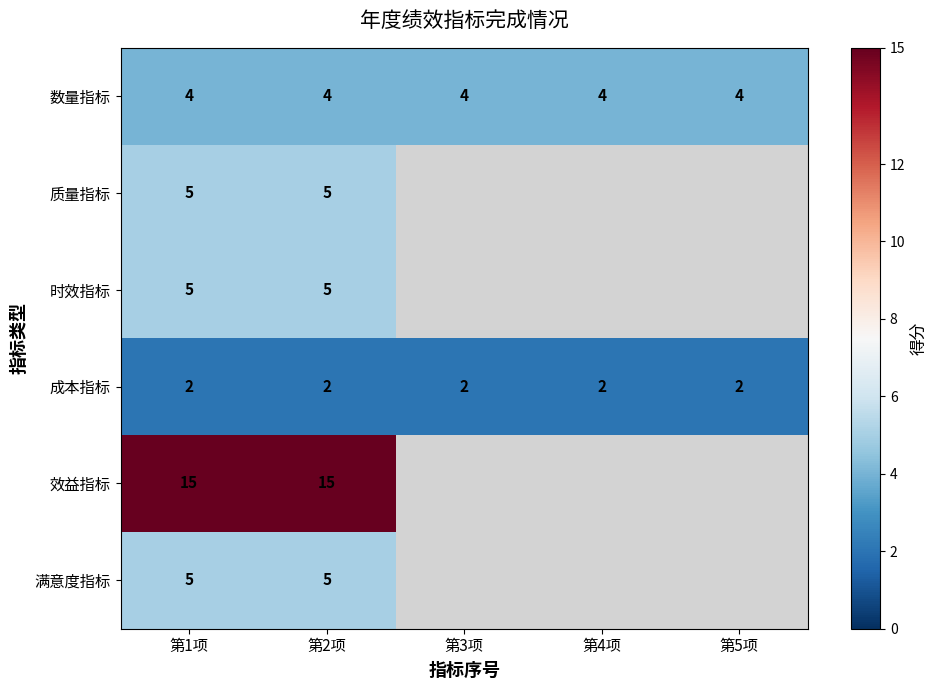

Is it true that 满意度指标 equals 3.4 at 第1项?

False